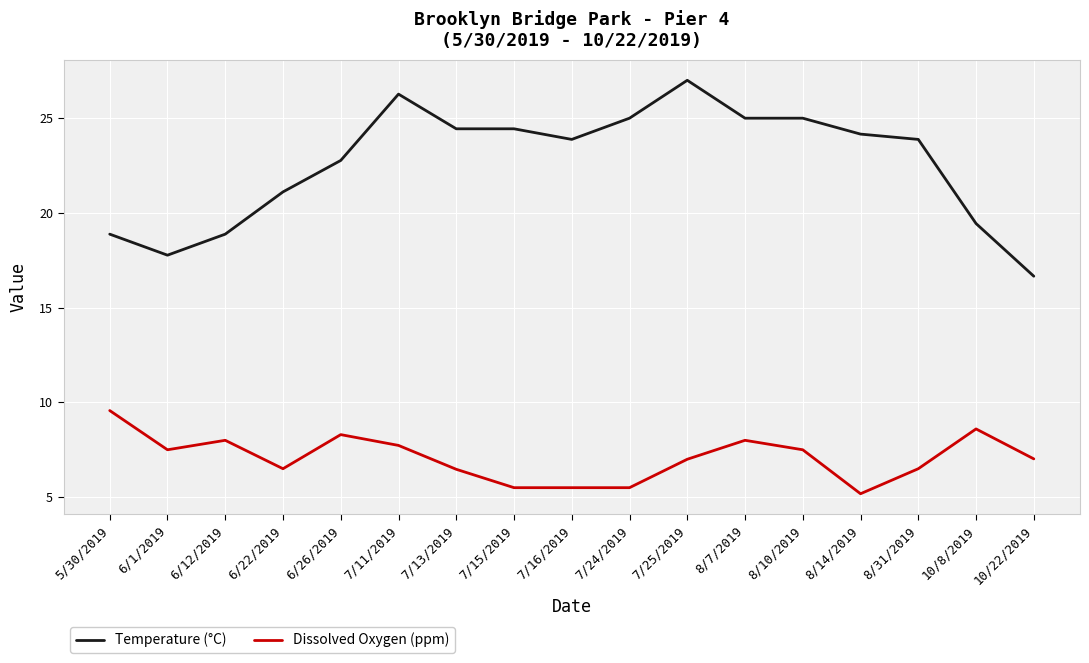

List the series in order of their peak value, lowest first.

Dissolved Oxygen (ppm), Temperature (°C)